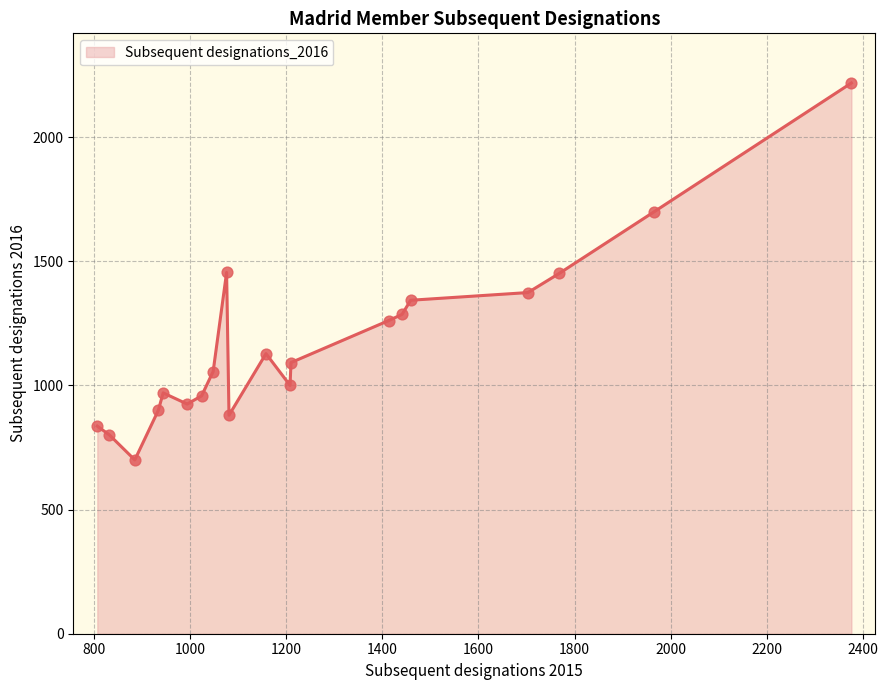

What is the smallest value displayed?

700